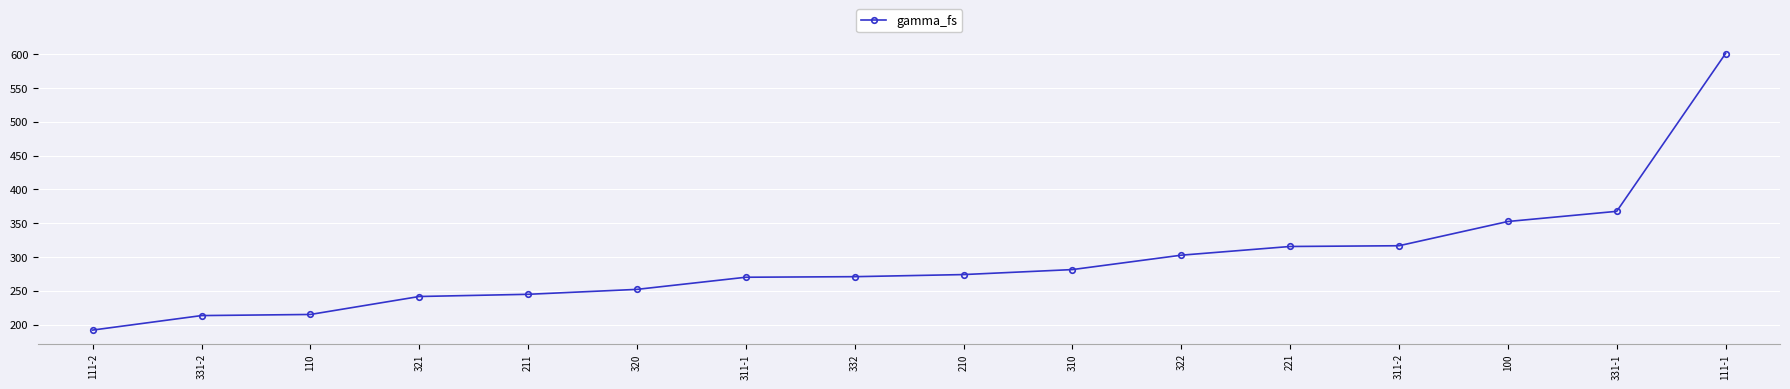

Is it true that the value at 311-1 is 363.5?

False